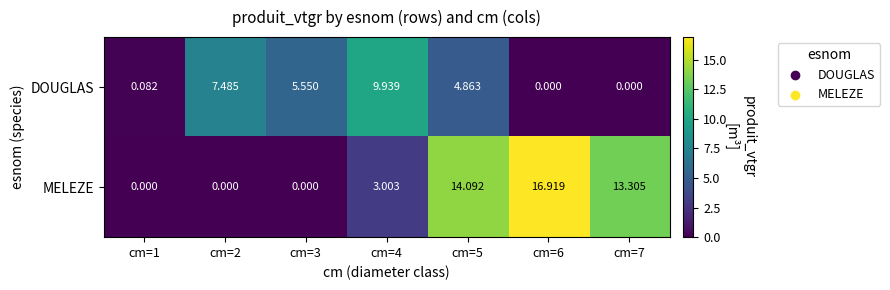

Is the value of DOUGLAS at cm=3 greater than the value of MELEZE at cm=3?

Yes